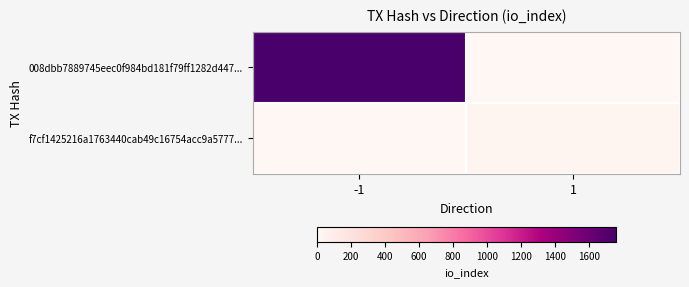

Reading left to right, extract all data points from this chart.

008dbb7889745eec0f984bd181f79ff1282d447...: -1=1759	1=0
f7cf1425216a1763440cab49c16754acc9a5777...: -1=0	1=19